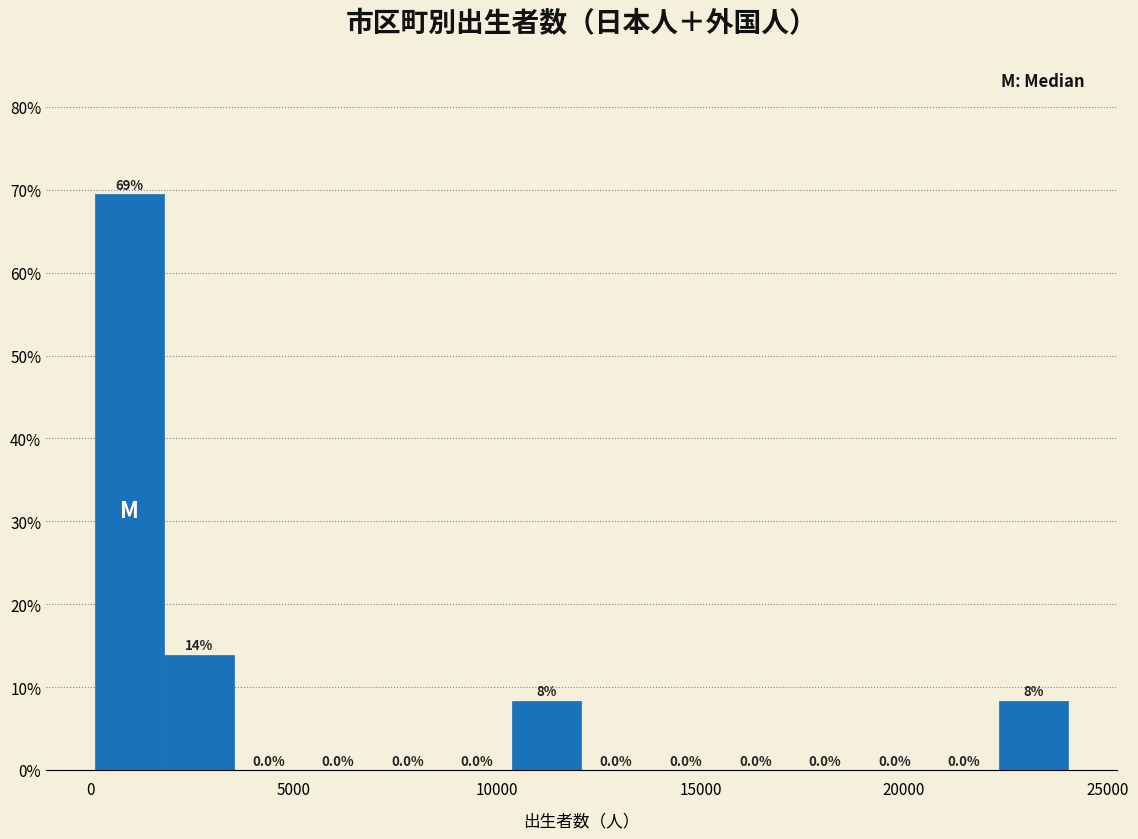

Around what value on the x-axis is the tallest bar? Give the approximate position of its centre, as read against the axis.

1000